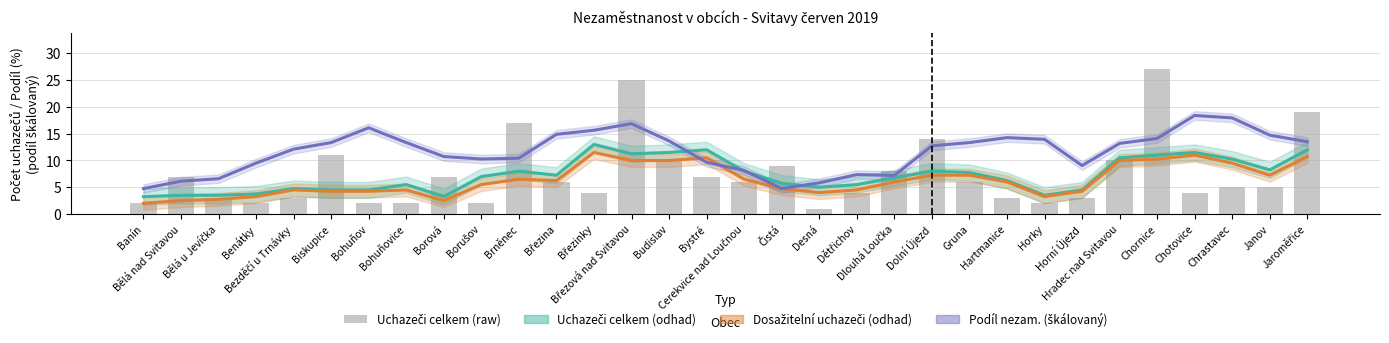

What is the sum of all Uchazeči celkem (odhad) values?

231.0